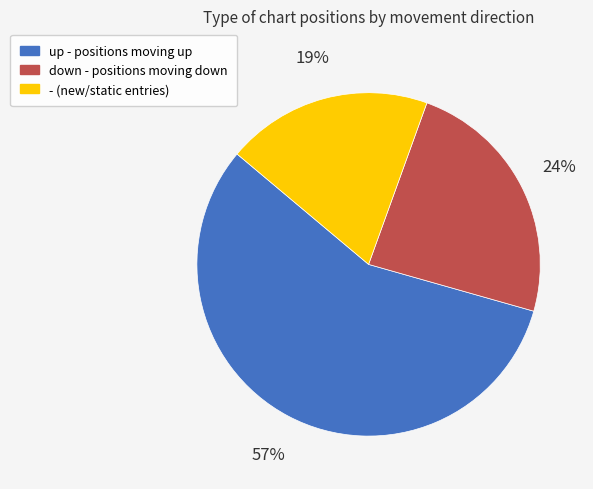

Which slice represents more than half of the pie?

up